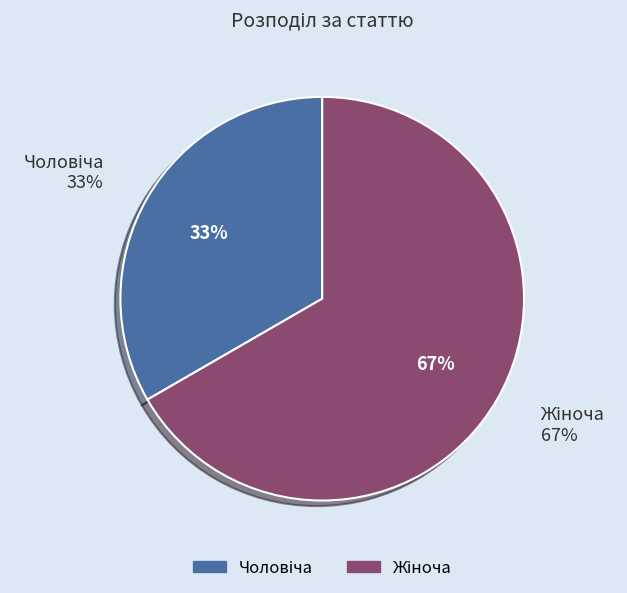

The Чоловіча slice represents 33% of the pie. True or false?

True